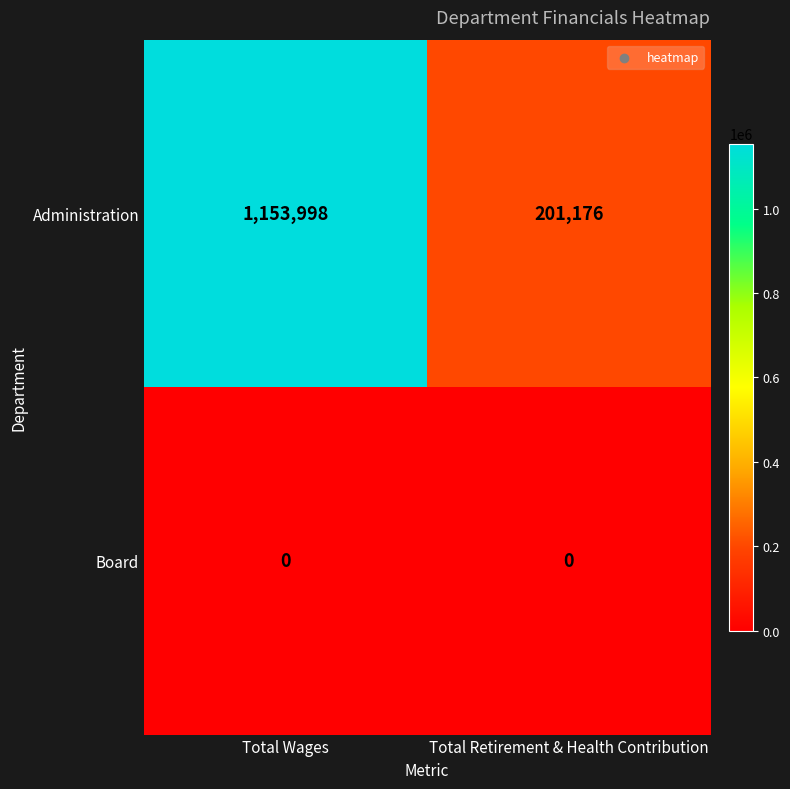

Is it true that Administration equals 1526936 at Total Wages?

False